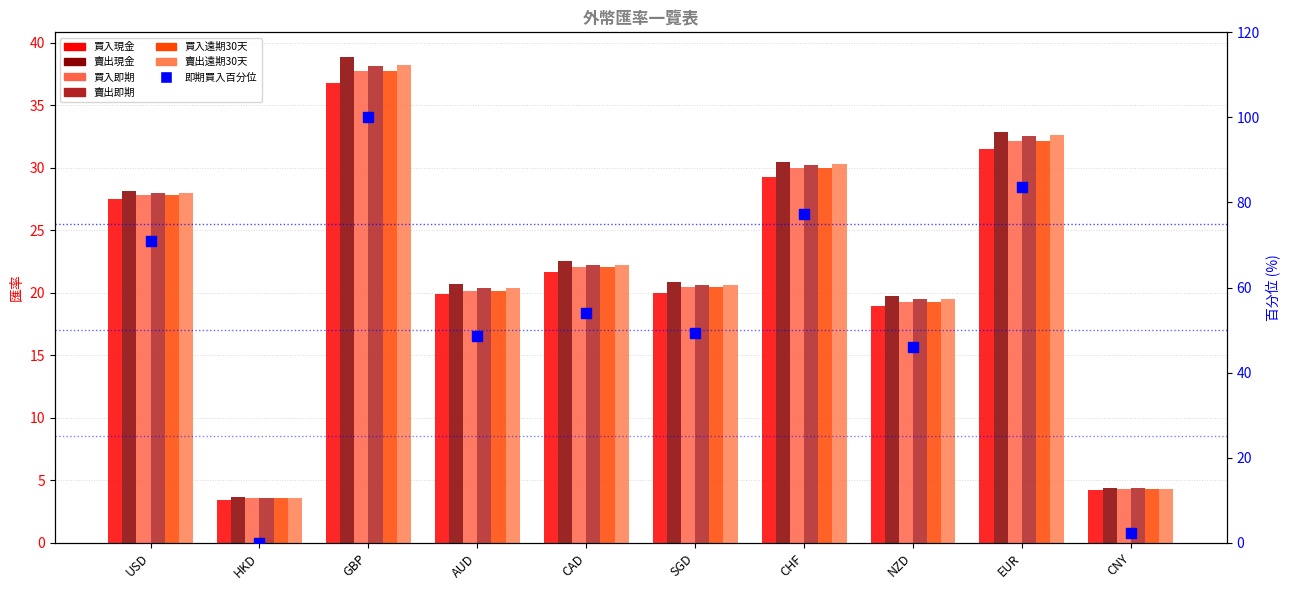

At how many categories does at least one series exceed 20?

7